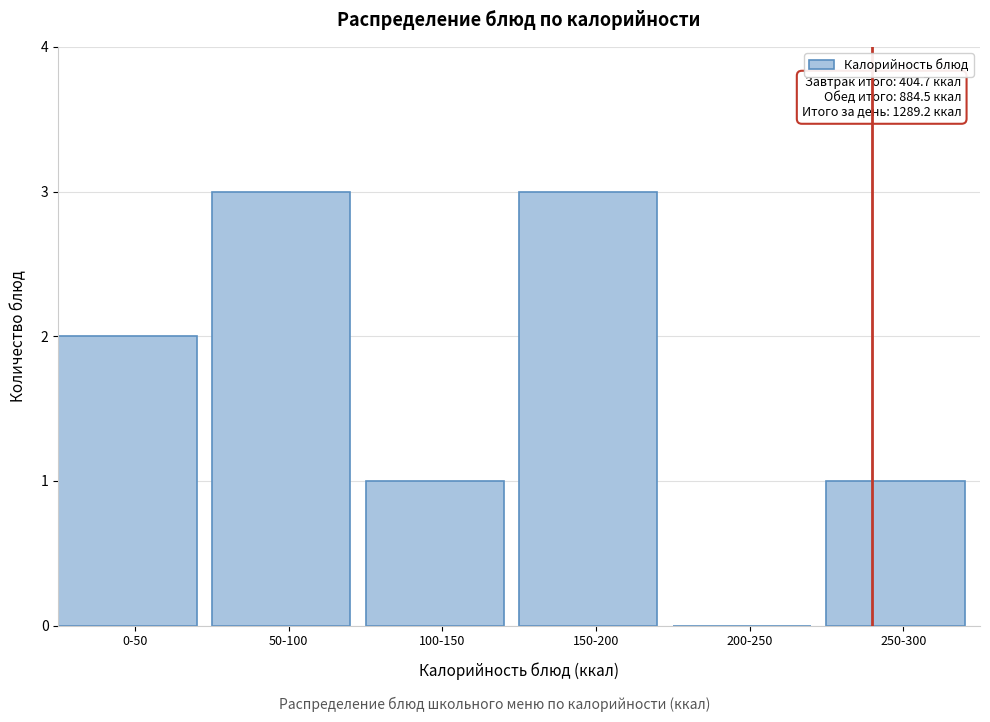

Reading left to right, what are all the values shown in this chart?

0-50=2	50-100=3	100-150=1	150-200=3	200-250=0	250-300=1